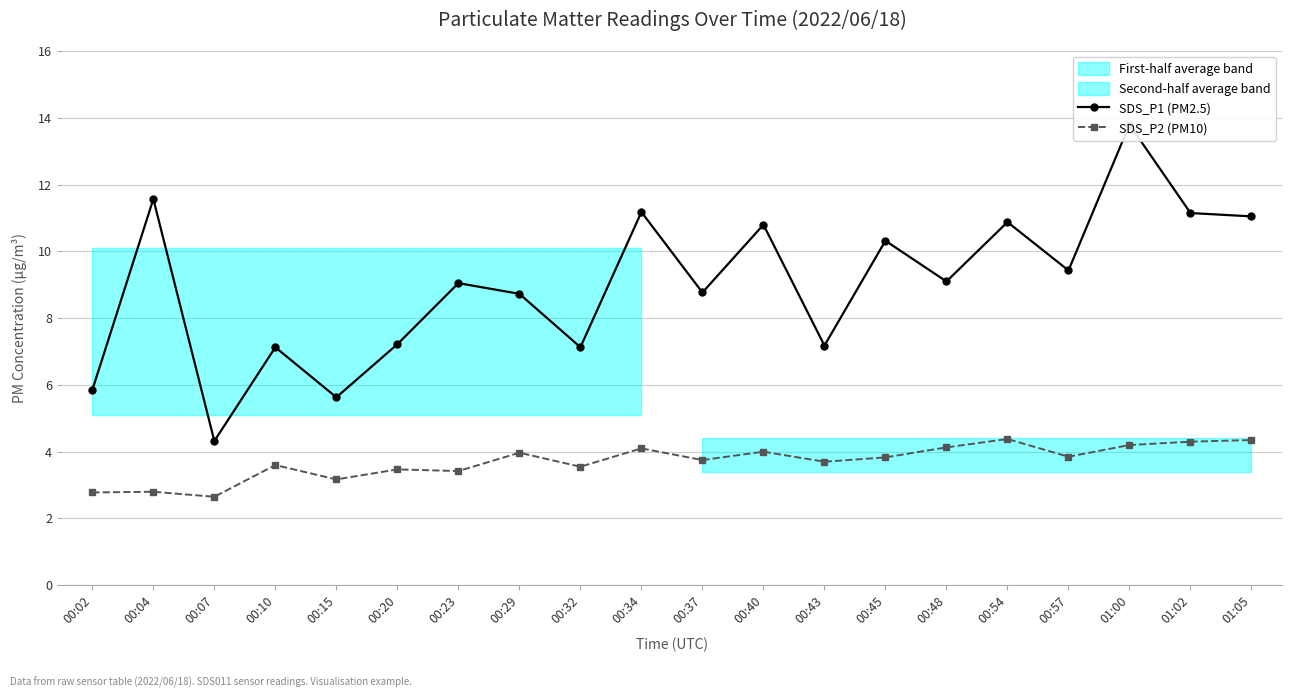

At which category does SDS_P1 (PM2.5) reach its first local valley?

00:07